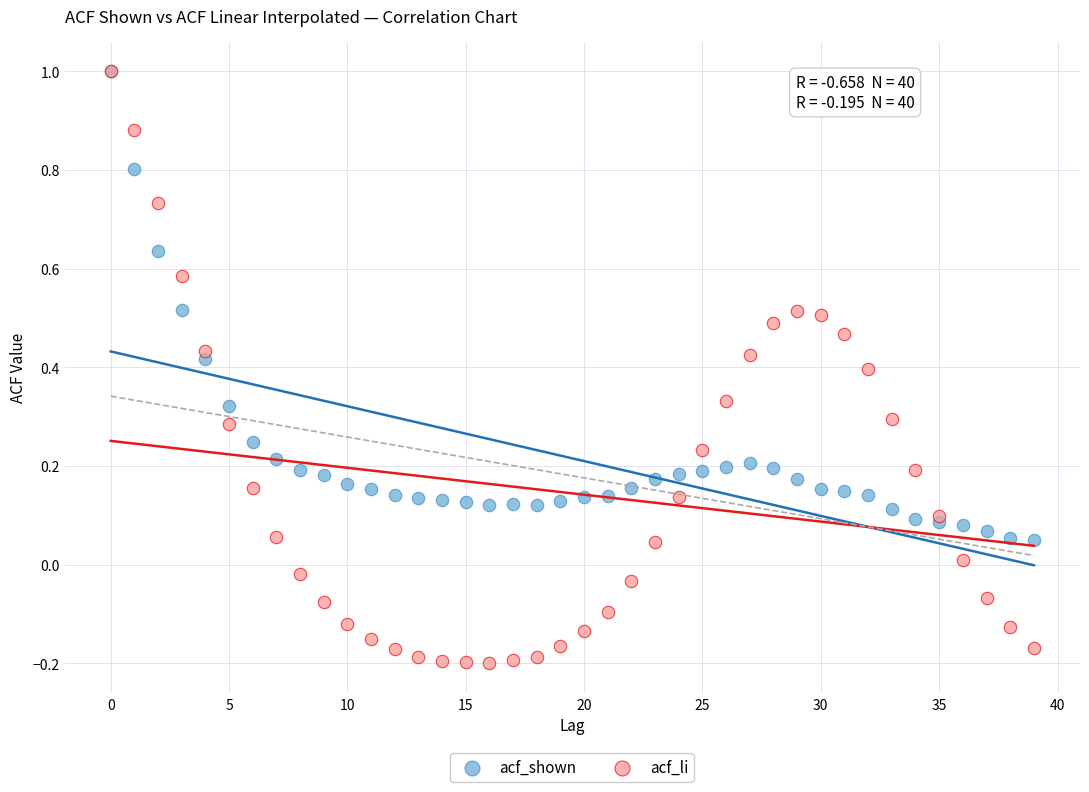

What are all the series names shown in the legend?

acf_shown, acf_li